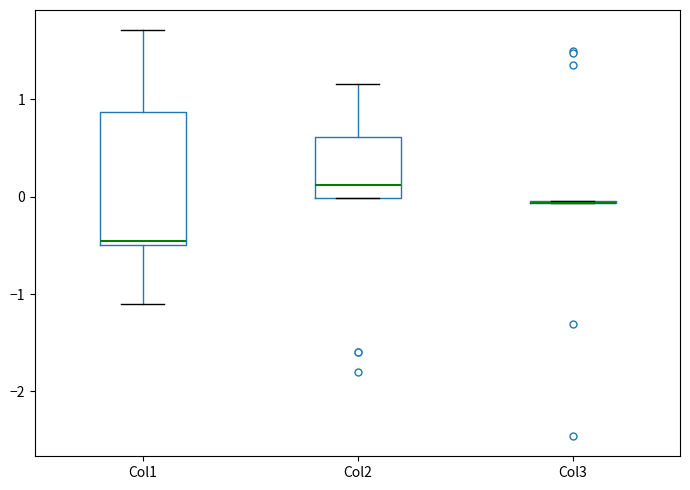

Reading left to right, read every box against the y-axis: the position of its median line, the range the box covers, and the ends of its whiskers. The values are not printed on the chart, so give them approximately, as read against the axis.

Col1: median -0.5 (just above the box's lower edge), box -0.5 to 0.9, whiskers -1.1 to 1.7
Col2: median 0.1, box 0.0 to 0.6, whiskers 0.0 to 1.2
Col3: box collapsed to a line at -0.1, whiskers -0.1 to 0.0